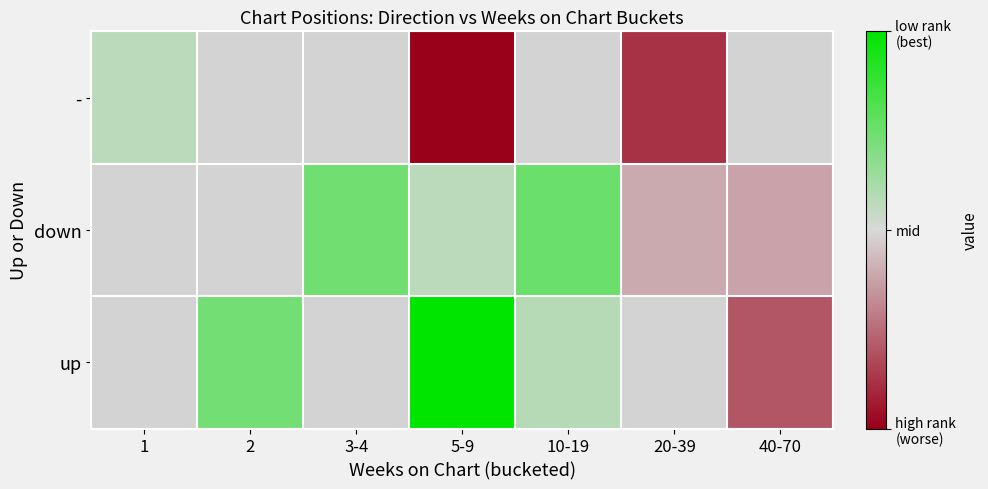

Which has a higher value, 1 or 40-70?

40-70